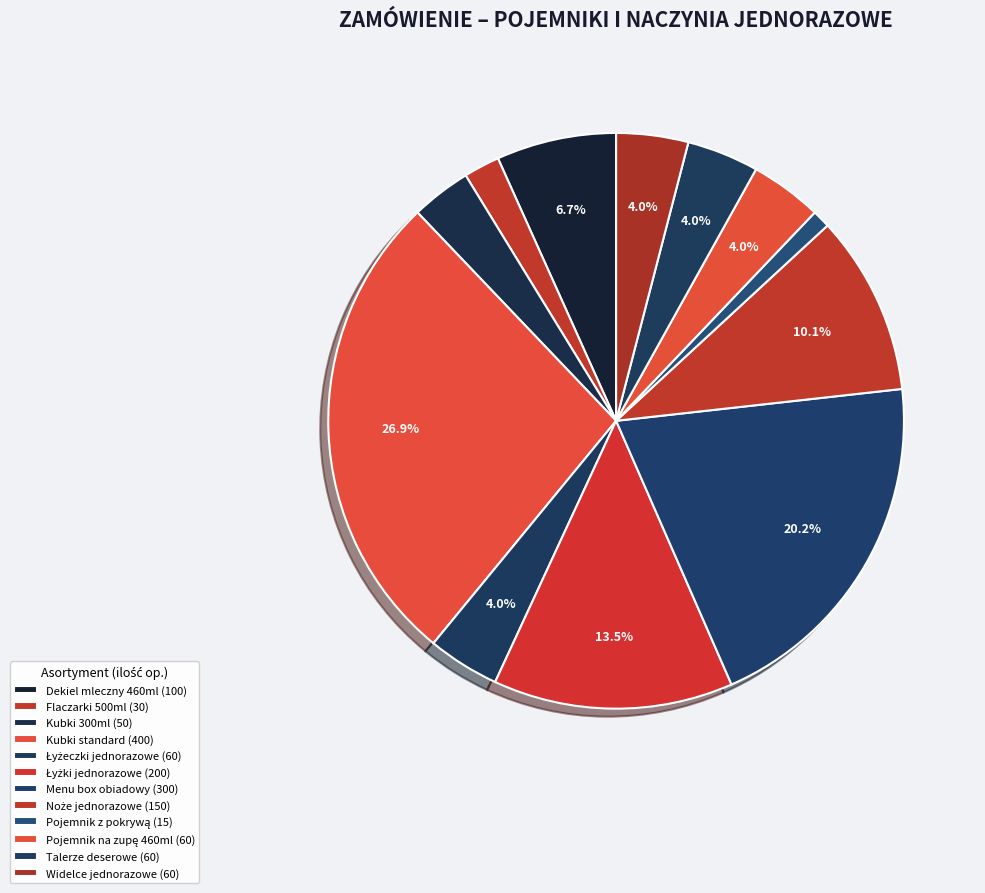

Does any single category account for the majority?

No